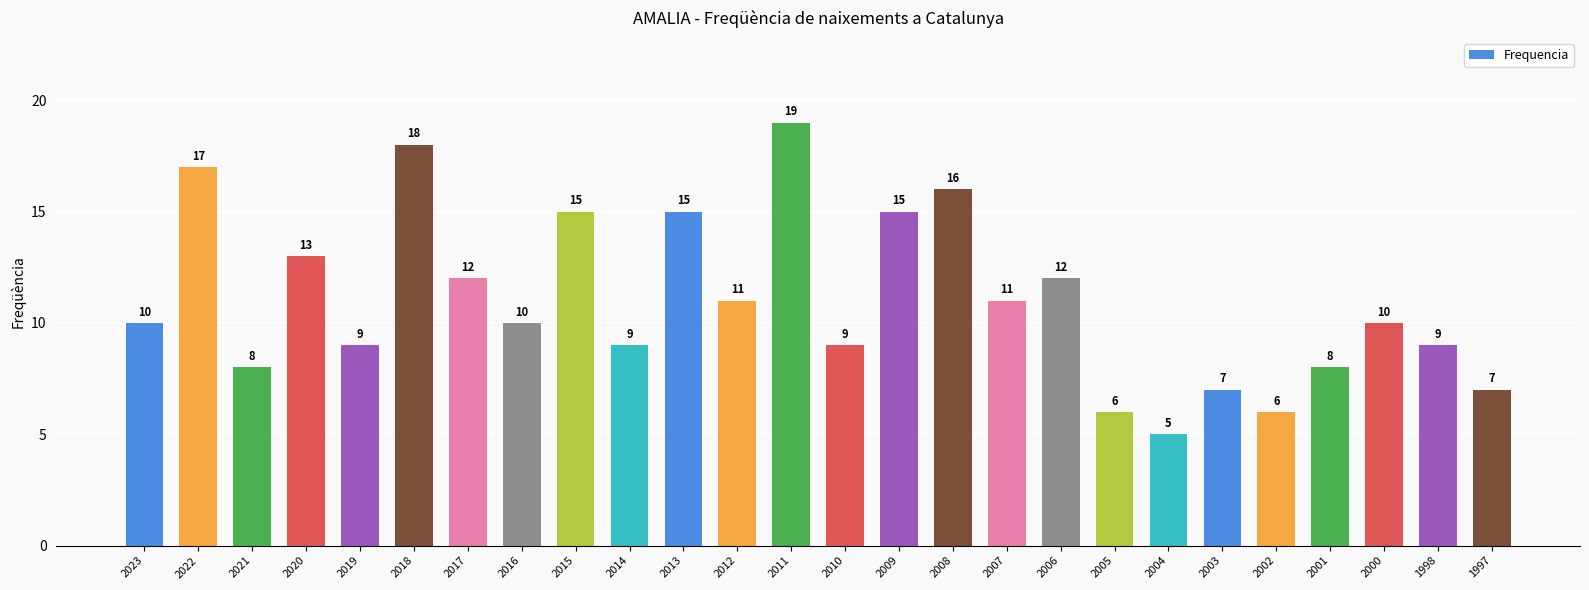

What is the change in value from 2010 to 2009?

+6